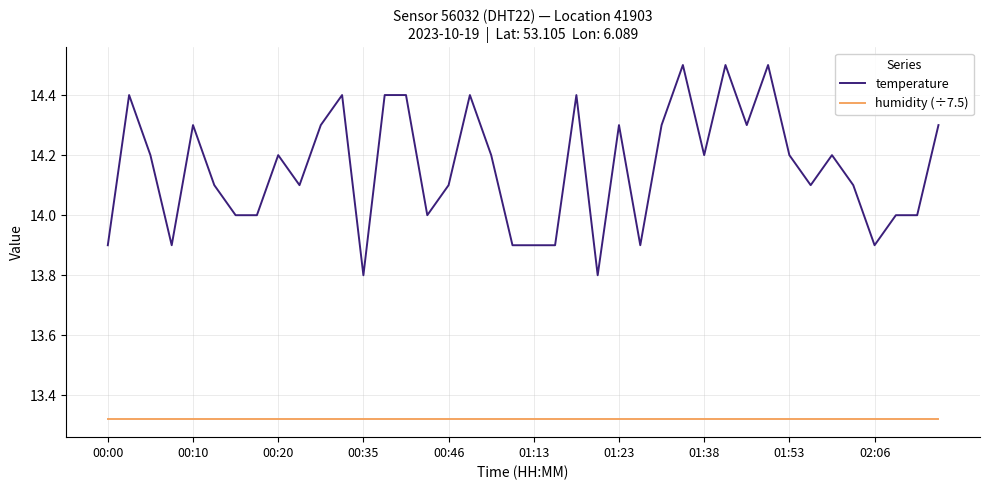

True or false: temperature and humidity (÷7.5) cross at least once.

False